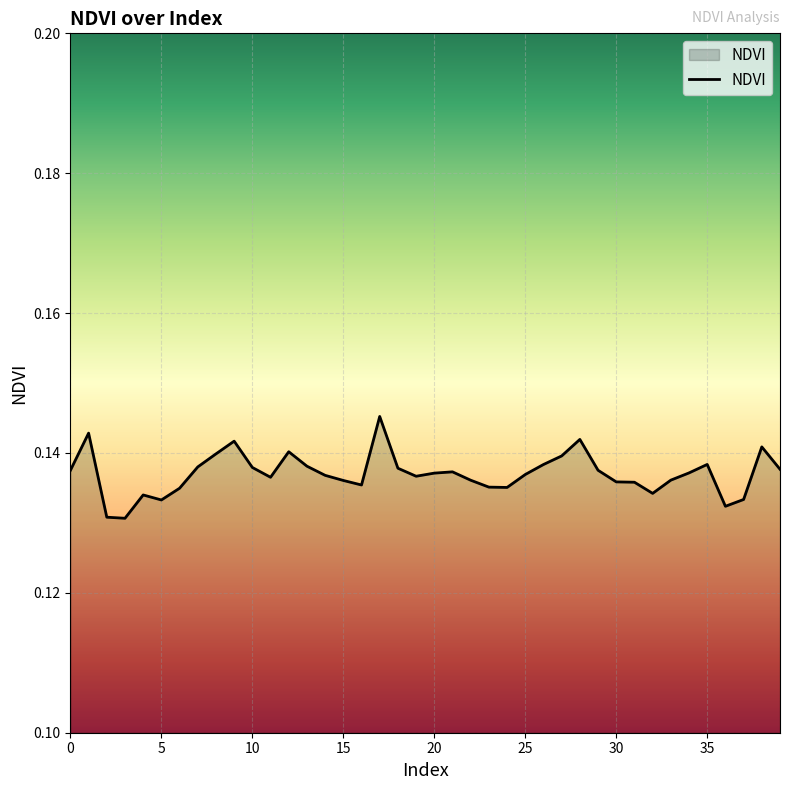

How many lines are shown in the chart?

1